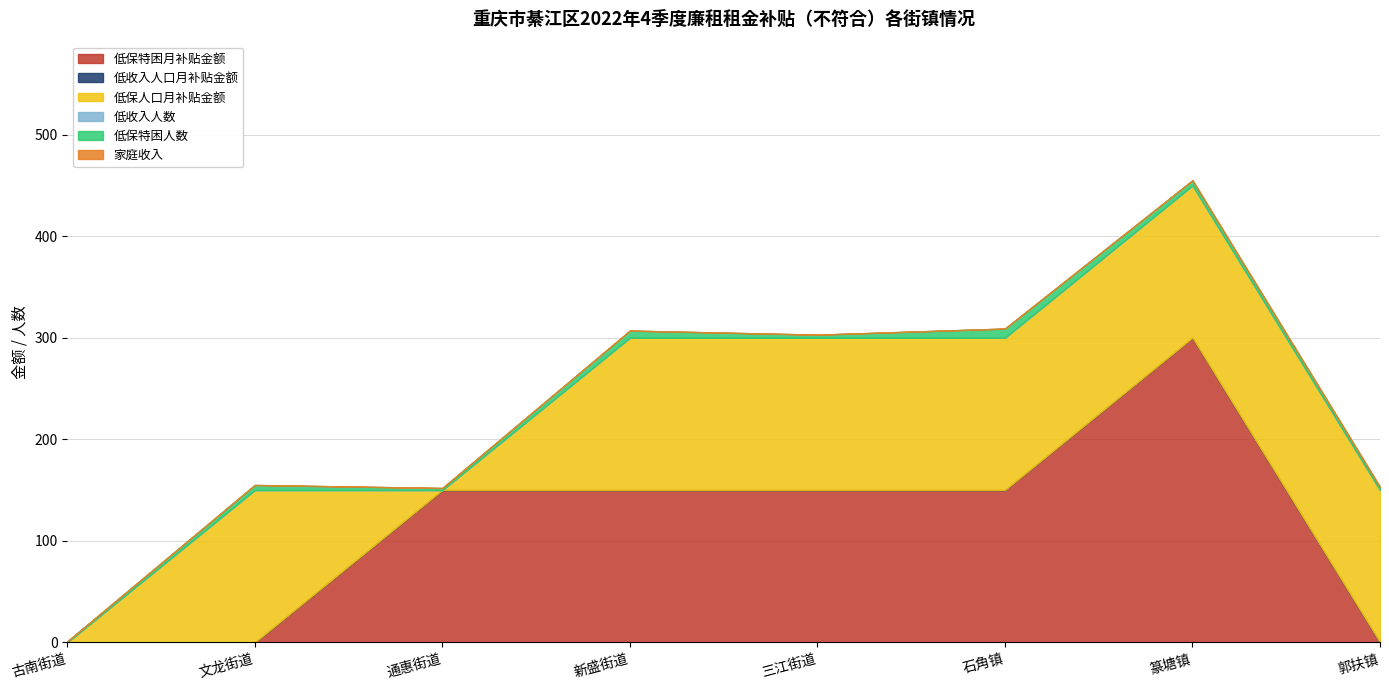

What are all the series names shown in the legend?

低保特困月补贴金额, 低收入人口月补贴金额, 低保人口月补贴金额, 低收入人数, 低保特困人数, 家庭收入